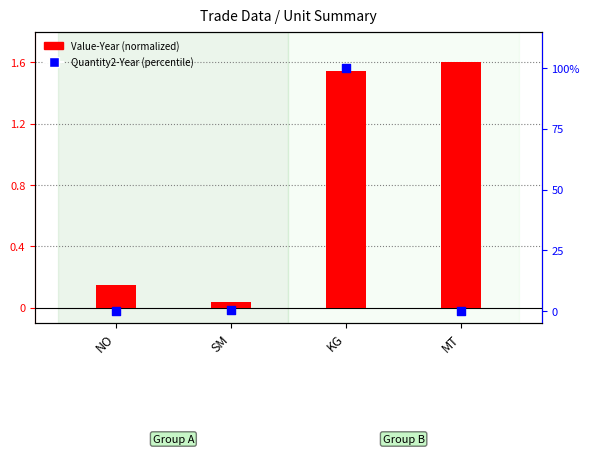

Which series has the widest spread of Y values?

Quantity2-Year